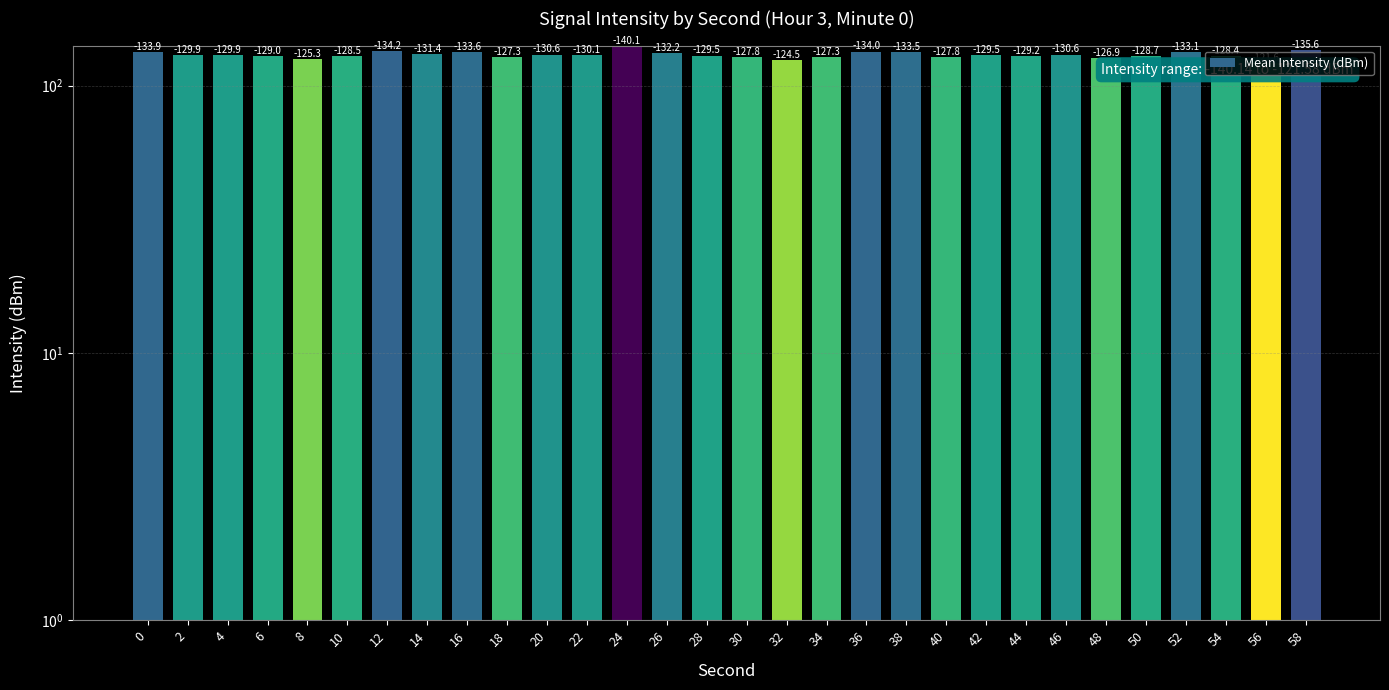

What is the smallest value displayed?

121.6